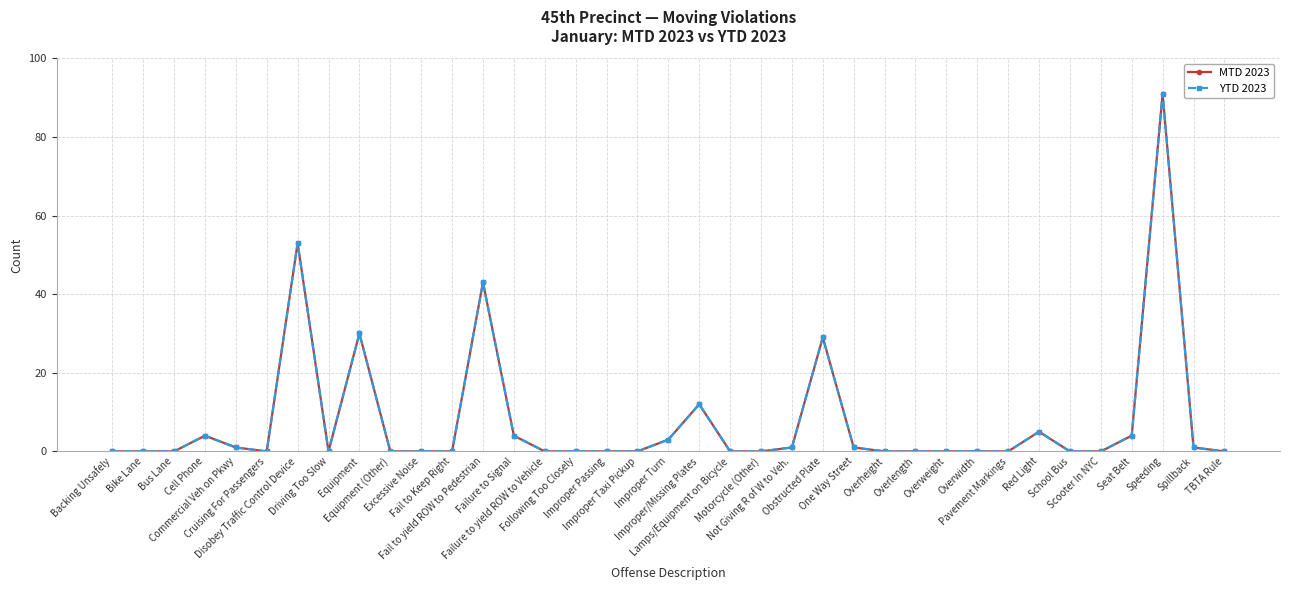

Reading left to right, transcribe all the data shown in this chart.

MTD 2023: Backing Unsafely=0	Bike Lane=0	Bus Lane=0	Cell Phone=4	Commercial Veh on Pkwy=1	Cruising For Passengers=0	Disobey Traffic Control Device=53	Driving Too Slow=0	Equipment=30	Equipment (Other)=0	Excessive Noise=0	Fail to Keep Right=0	Fail to yield ROW to Pedestrian=43	Failure to Signal=4	Failure to yield ROW to Vehicle=0	Following Too Closely=0	Improper Passing=0	Improper Taxi Pickup=0	Improper Turn=3	Improper/Missing Plates=12	Lamps/Equipment on Bicycle=0	Motorcycle (Other)=0	Not Giving R of W to Veh.=1	Obstructed Plate=29	One Way Street=1	Overheight=0	Overlength=0	Overweight=0	Overwidth=0	Pavement Markings=0	Red Light=5	School Bus=0	Scooter In NYC=0	Seat Belt=4	Speeding=91	Spillback=1	TBTA Rule=0
YTD 2023: Backing Unsafely=0	Bike Lane=0	Bus Lane=0	Cell Phone=4	Commercial Veh on Pkwy=1	Cruising For Passengers=0	Disobey Traffic Control Device=53	Driving Too Slow=0	Equipment=30	Equipment (Other)=0	Excessive Noise=0	Fail to Keep Right=0	Fail to yield ROW to Pedestrian=43	Failure to Signal=4	Failure to yield ROW to Vehicle=0	Following Too Closely=0	Improper Passing=0	Improper Taxi Pickup=0	Improper Turn=3	Improper/Missing Plates=12	Lamps/Equipment on Bicycle=0	Motorcycle (Other)=0	Not Giving R of W to Veh.=1	Obstructed Plate=29	One Way Street=1	Overheight=0	Overlength=0	Overweight=0	Overwidth=0	Pavement Markings=0	Red Light=5	School Bus=0	Scooter In NYC=0	Seat Belt=4	Speeding=91	Spillback=1	TBTA Rule=0